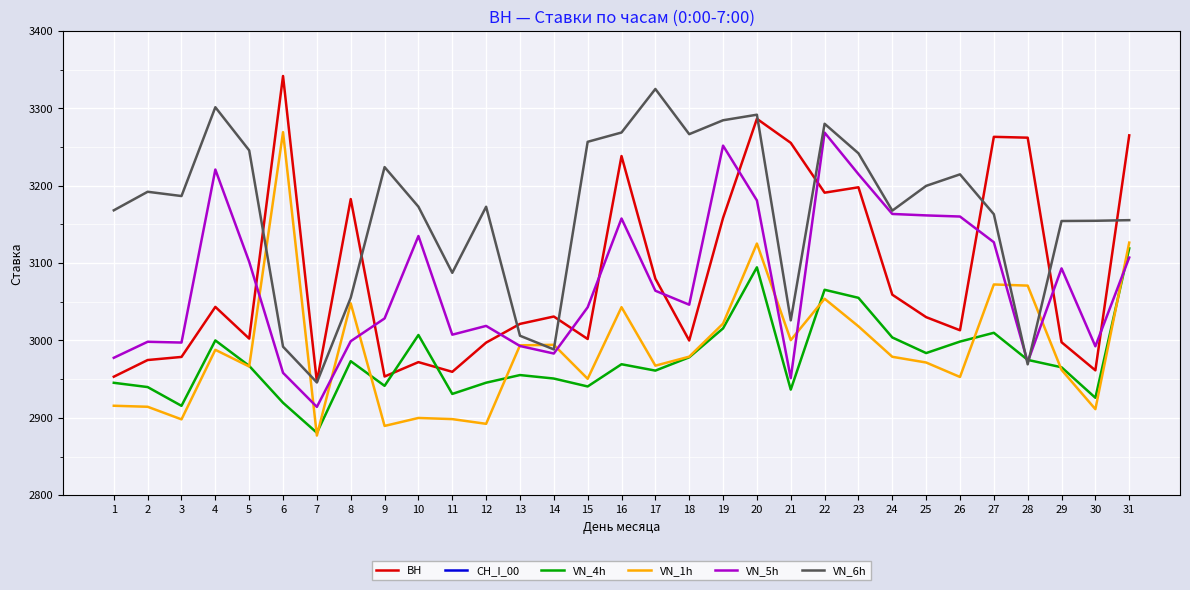

What is the difference between the ВН values at 8 and 26?

169.6